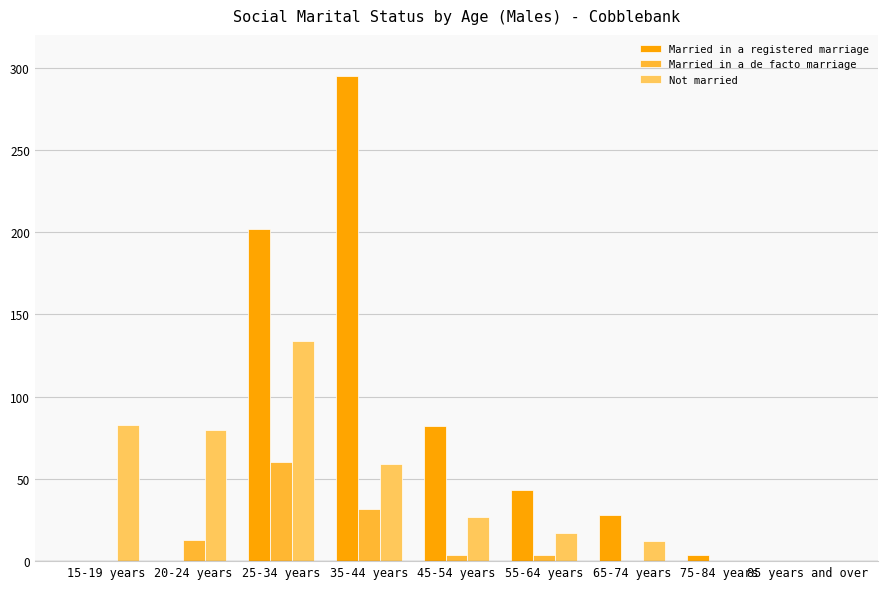

Is it true that Married in a de facto marriage equals 4 at 45-54 years?

True